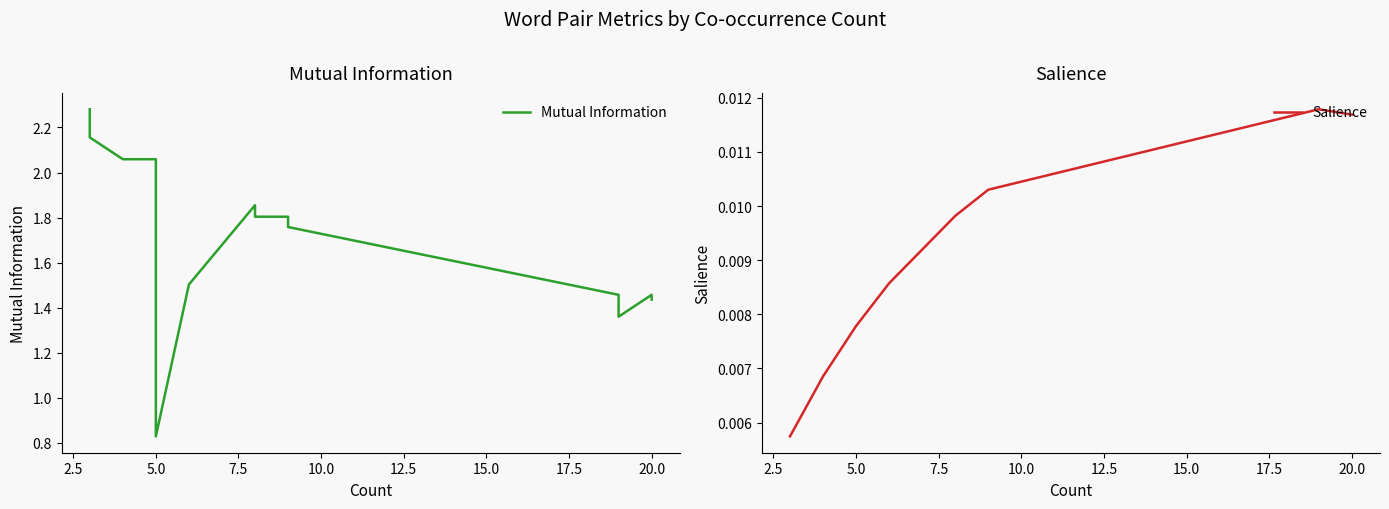

Is it true that Salience equals 0.0 at 19?

False